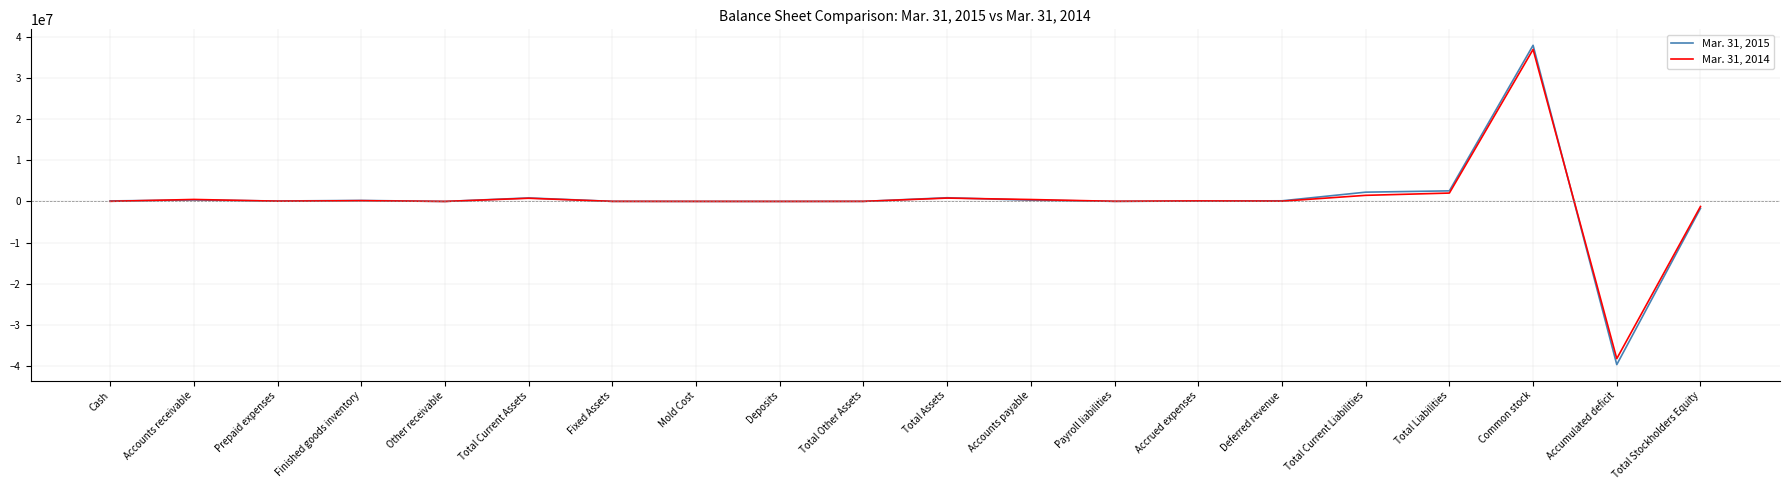

Which series has the largest range (max minus min)?

Mar. 31, 2015